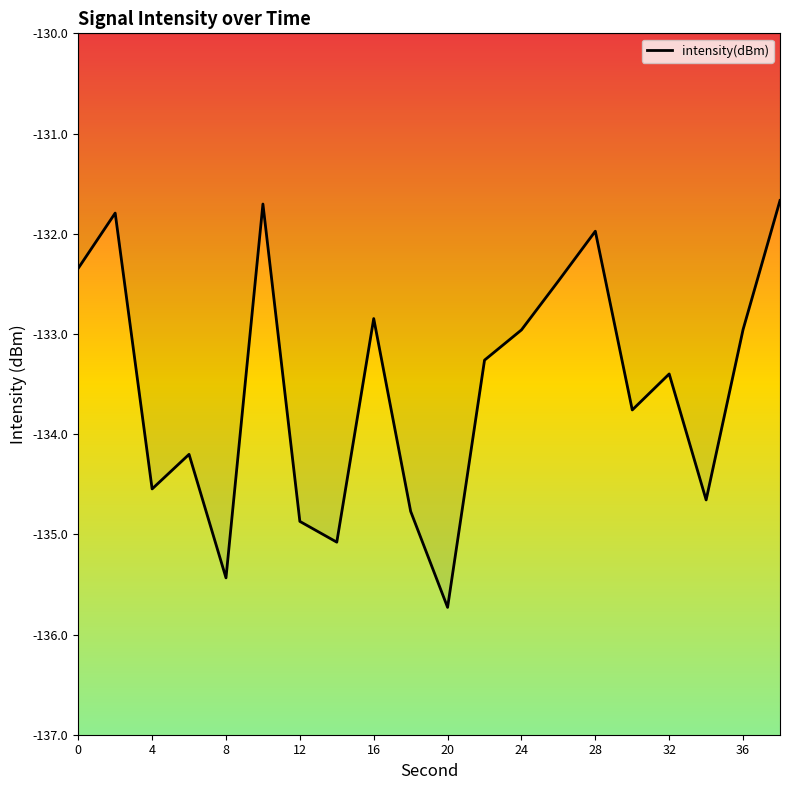

What is the minimum value shown in the chart?

-135.7